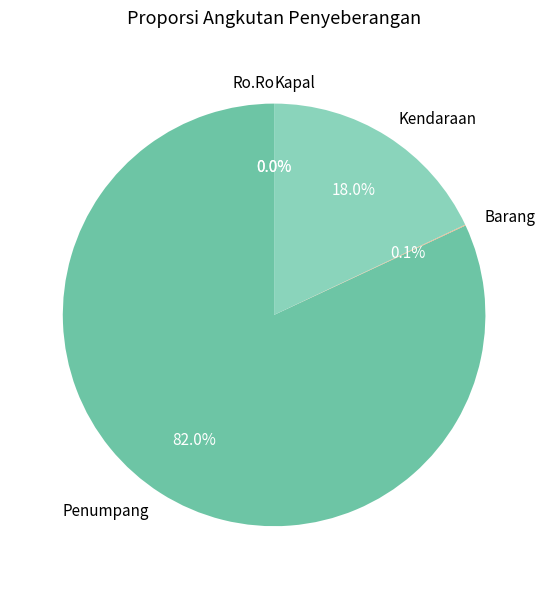

What is the largest slice in the pie chart?

Penumpang